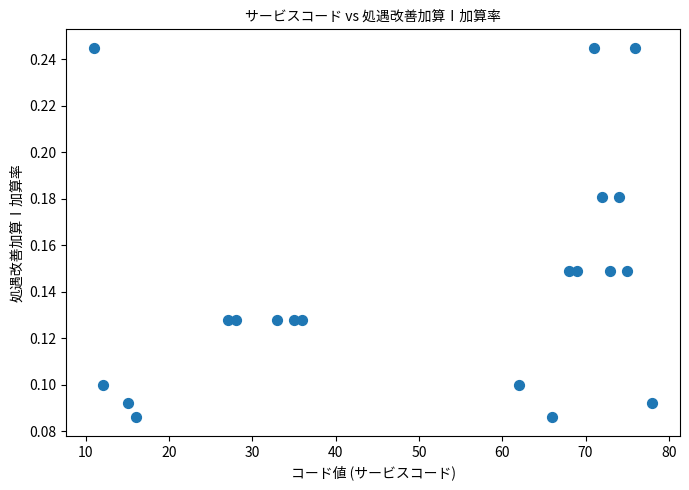

What is the range of X values (max minus min)?

67.0